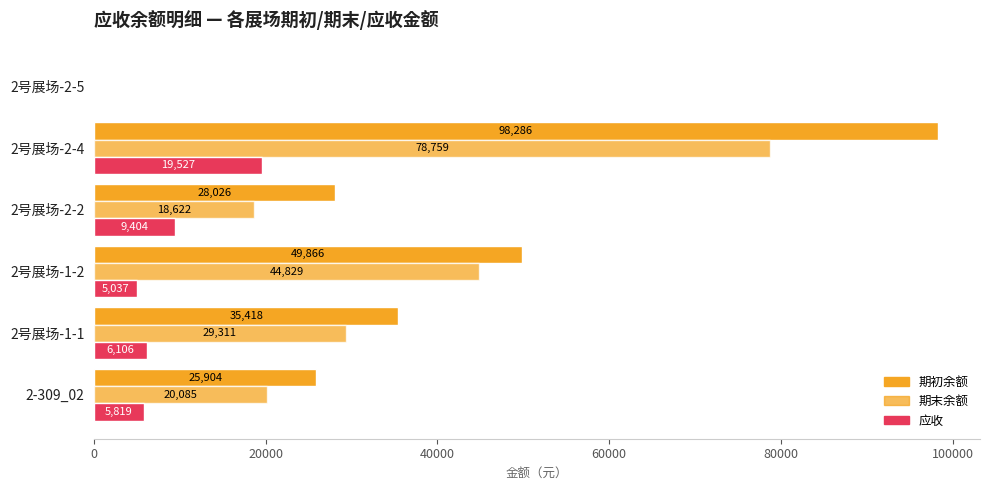

What is the difference between the second highest and minimum values in the 期末余额 series?

44829.3